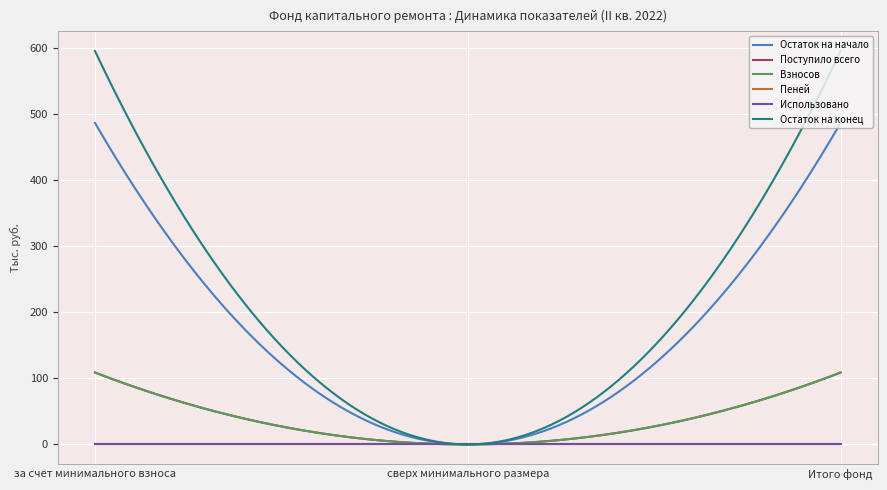

At which category is the sum across all series the highest?

за счет минимального взноса